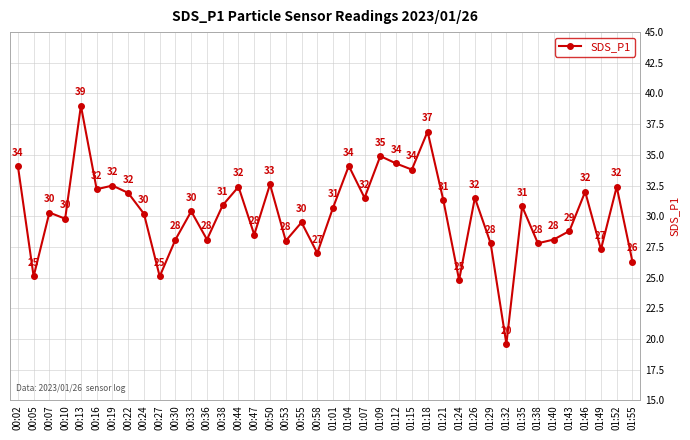

Approximately how many times larger is the value at 00:05 compared to 01:09?

0.7